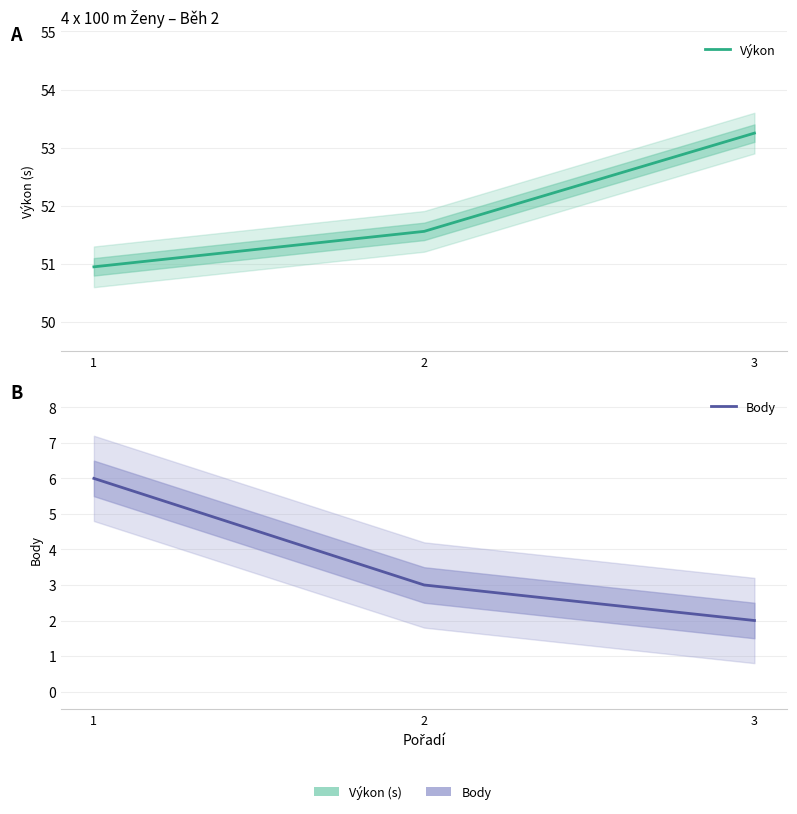

What is the value of the Body point at the 2nd from the left?

3.0